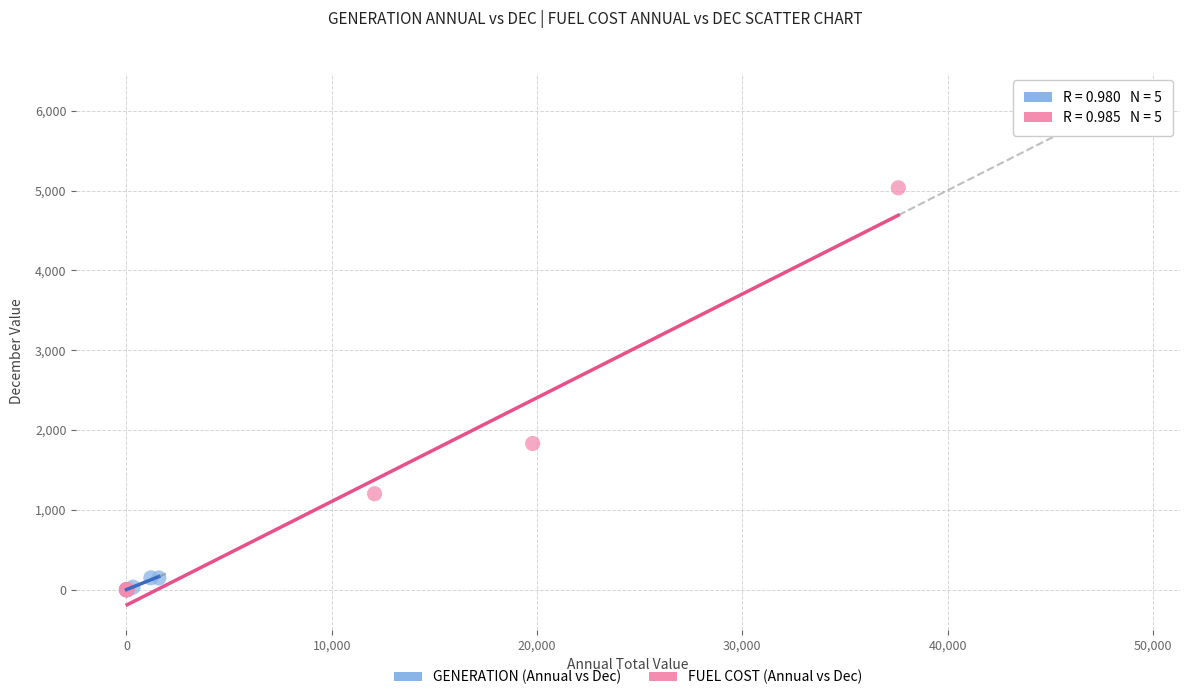

Which series contains the highest Y value?

FUEL COST (Annual vs Dec)